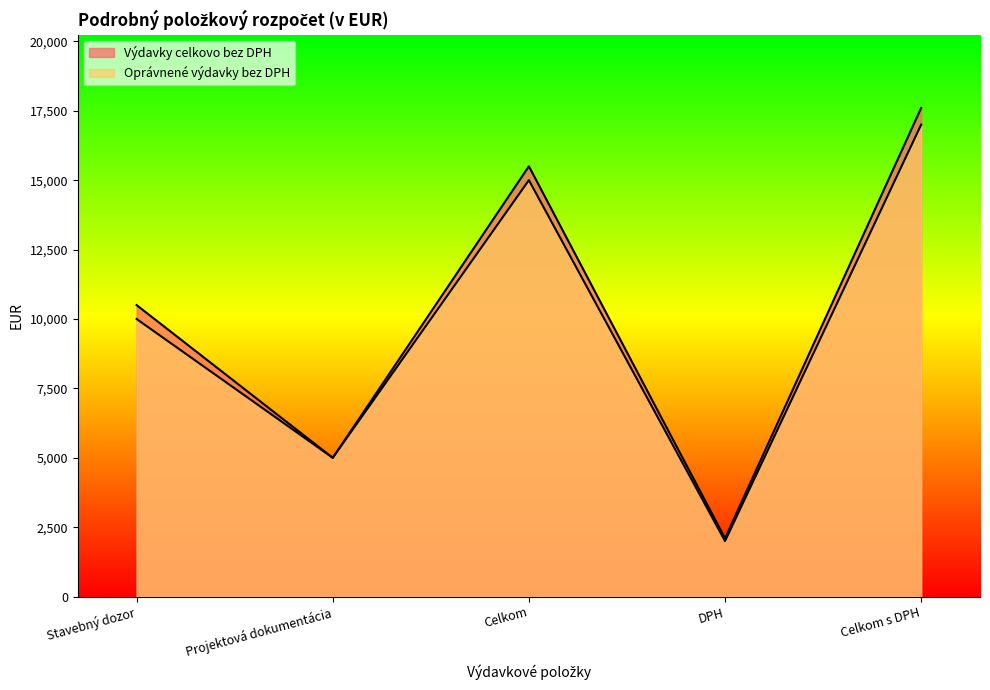

Count the Oprávnené výdavky bez DPH values in the range 5000 to 15000.

3